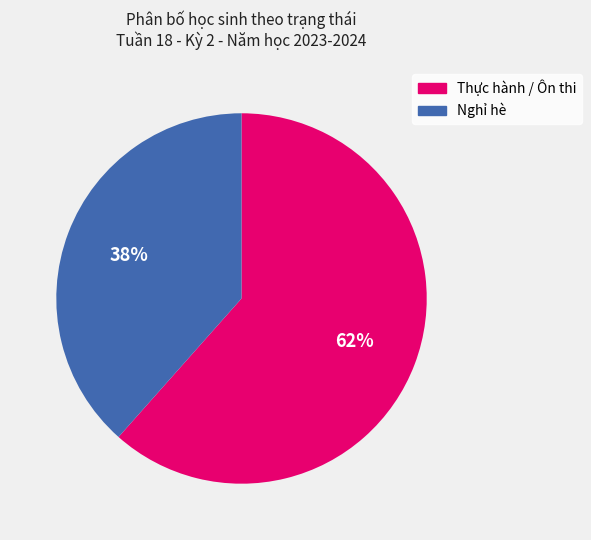

Is there a majority slice in this chart?

Yes